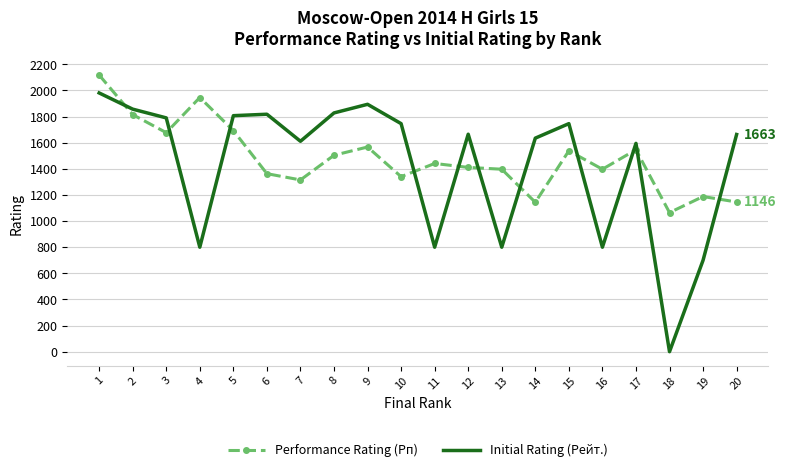

What is the sum of the Initial Rating (Рейт.) values at 17 and 19?

2295